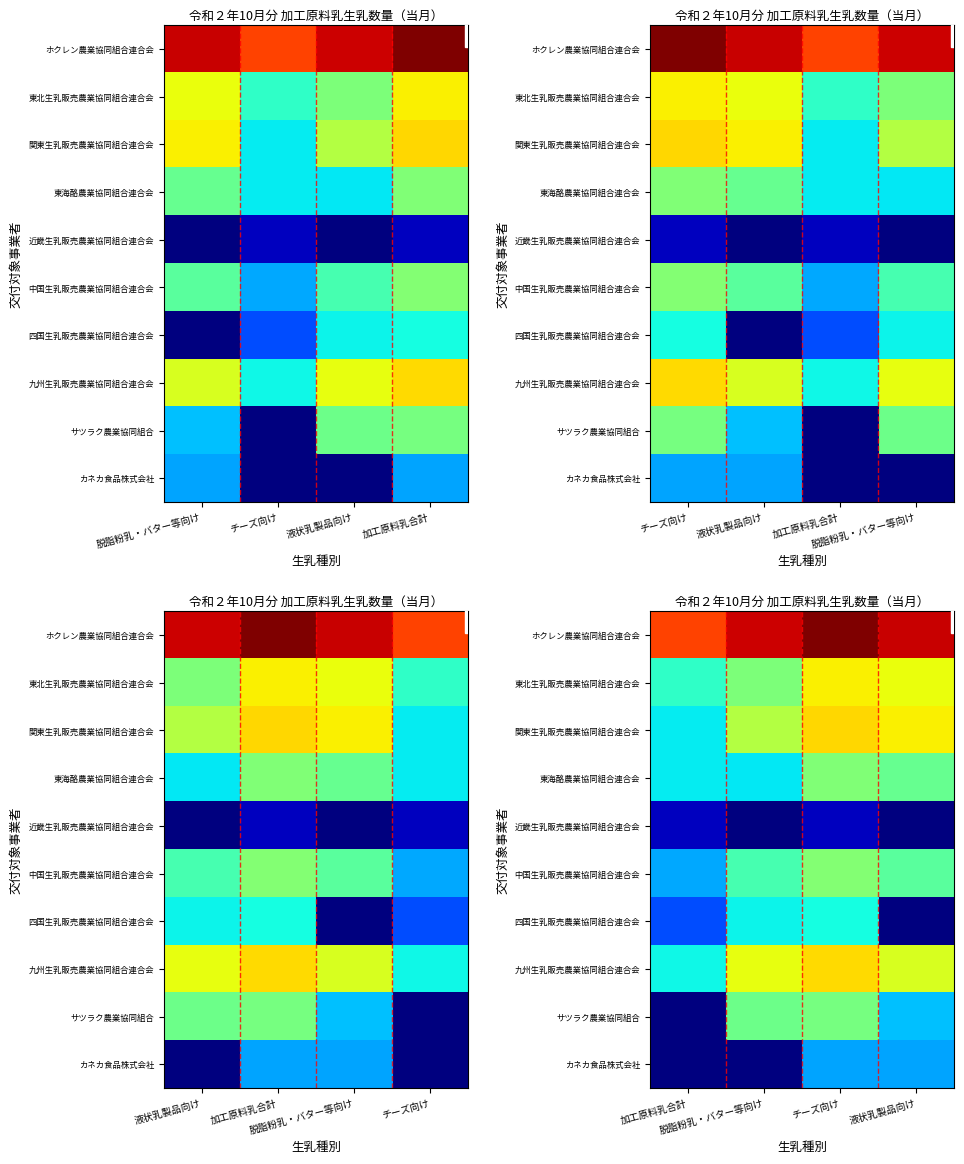

How many values in 四国生乳販売農業協同組合連合会 are above zero?

3